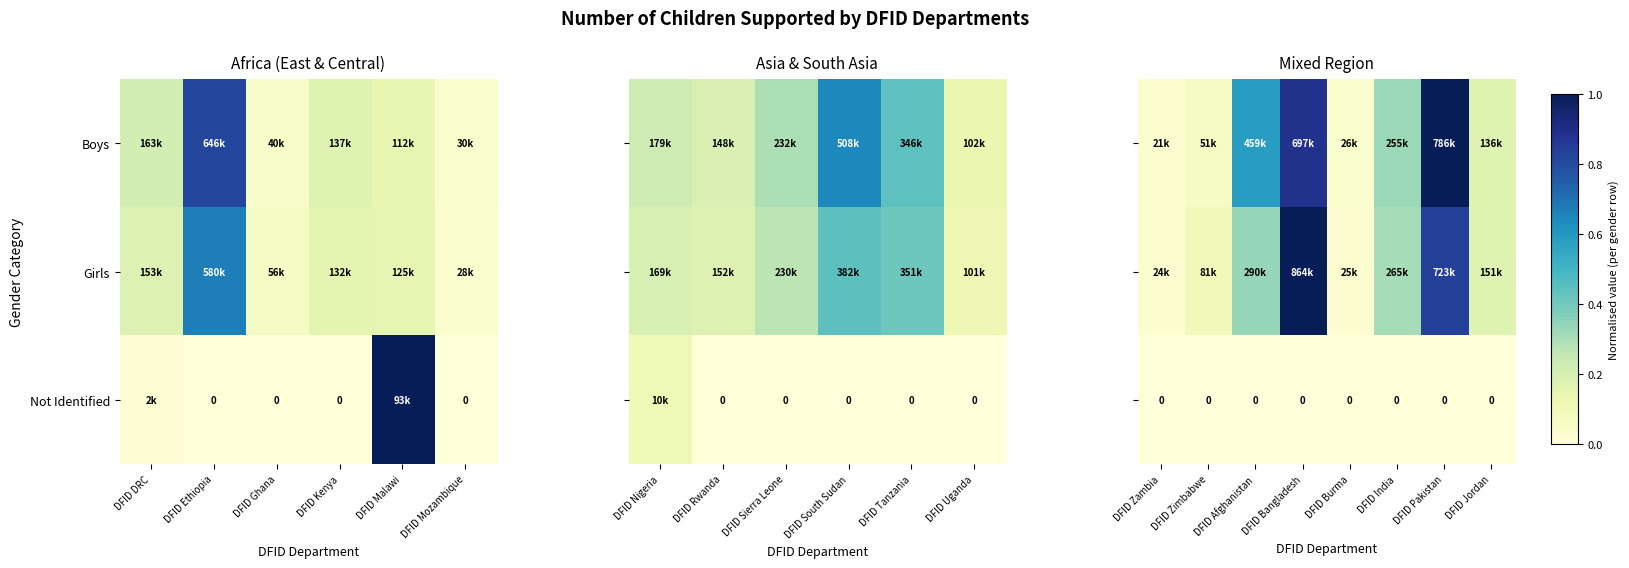

At how many categories does at least one series exceed 0?

8